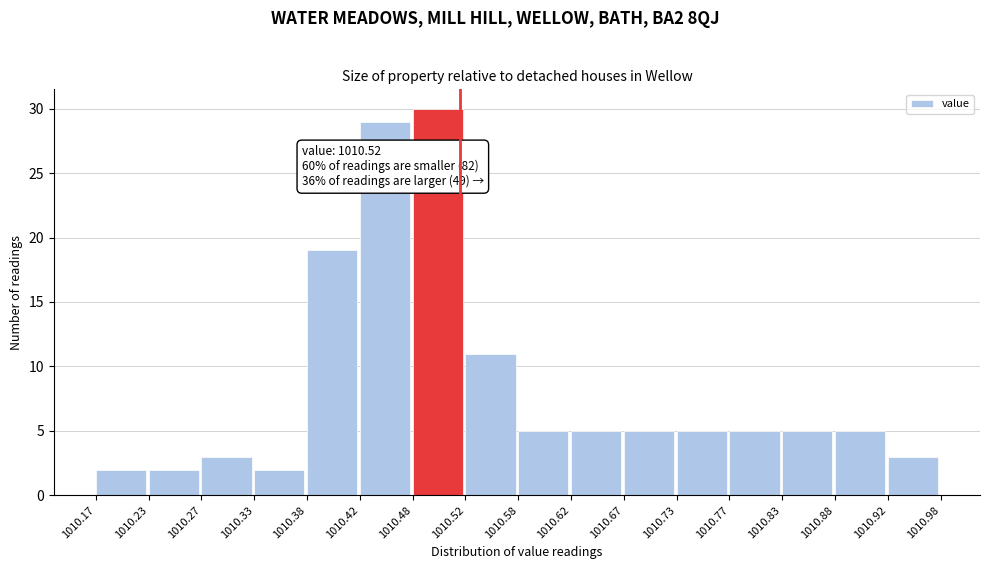

Which range on the x-axis has the tallest bar?

1010.48 to 1010.52